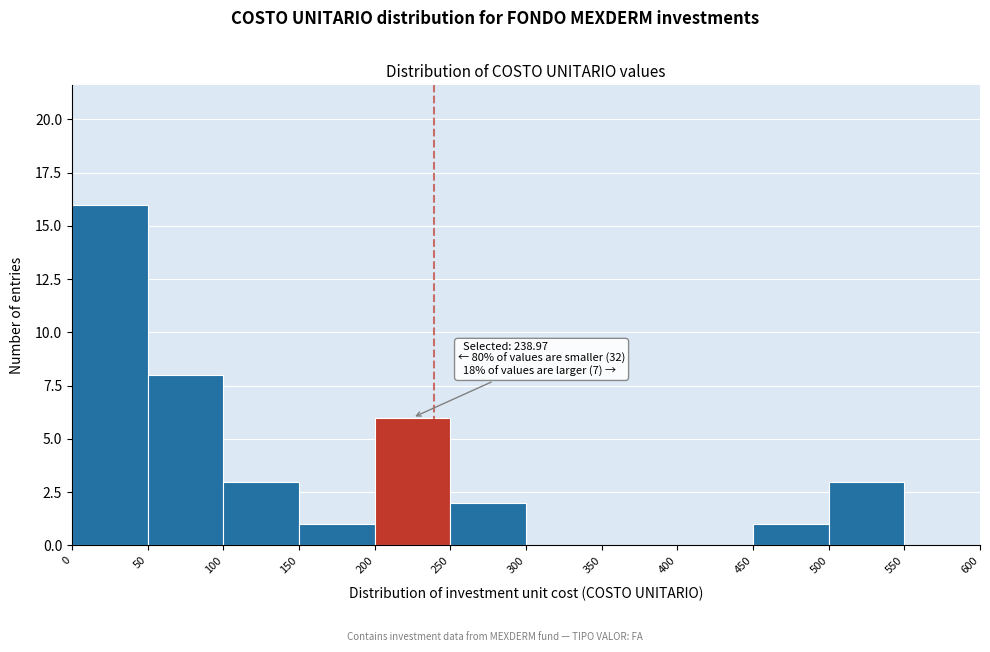

Over which range of the x-axis is the bar tallest?

0 to 50